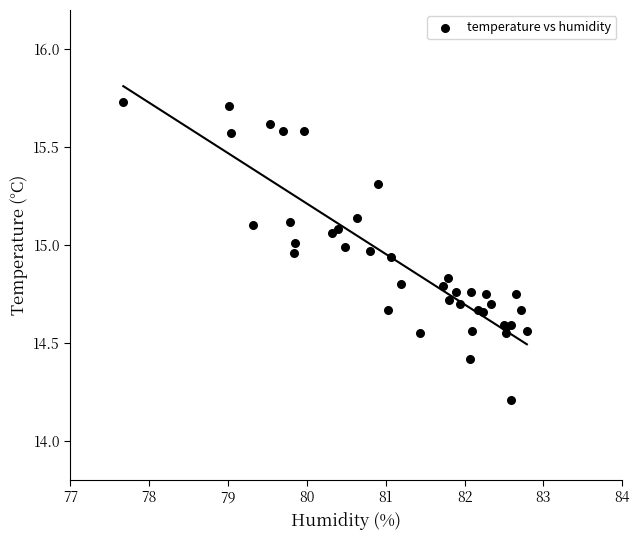

What Y value in the scatter plot is closest to 14?

14.2